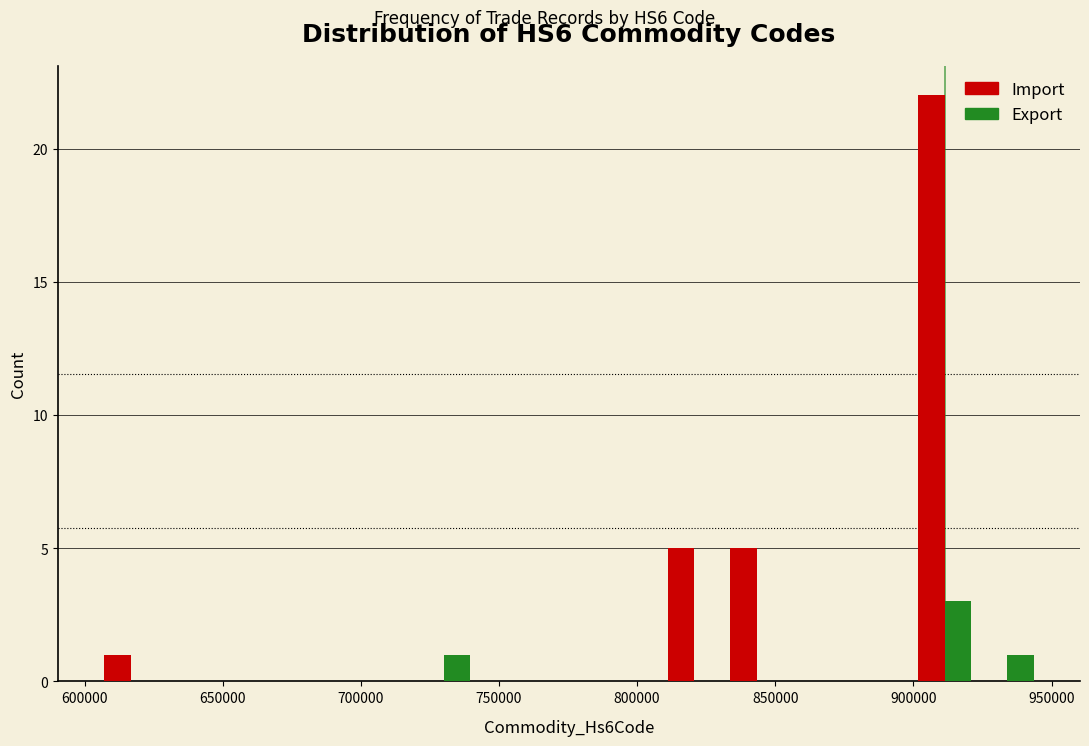

What is the height of the Import bar covering 830000 to 855000 on the x-axis? Neither the bar edges nor the heights are printed on the chart, so give them approximately, as read against the axes.

5